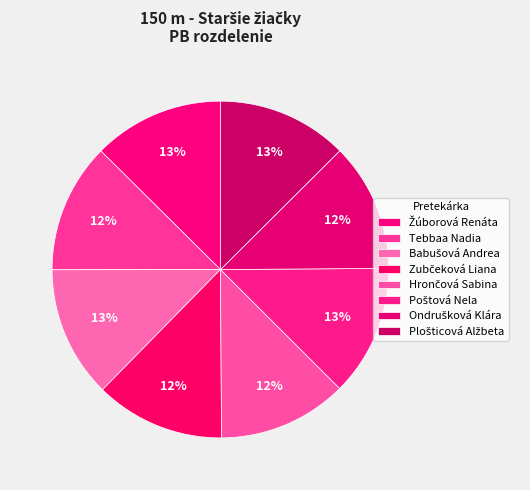

Which category has the smallest portion of the pie?

Ondrušková Klára